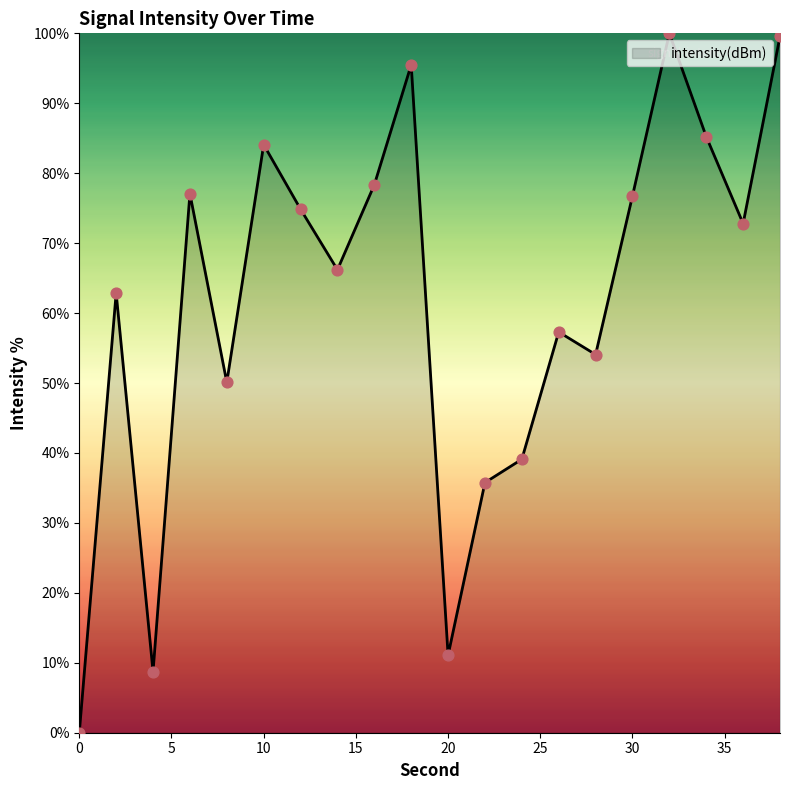

What is the greatest value displayed?

100.0